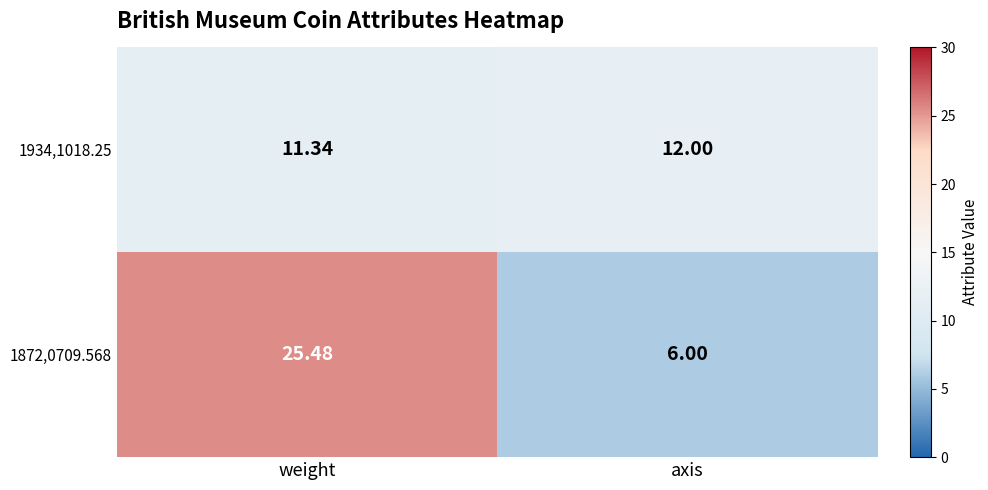

Which category has the lowest value across all series?

axis